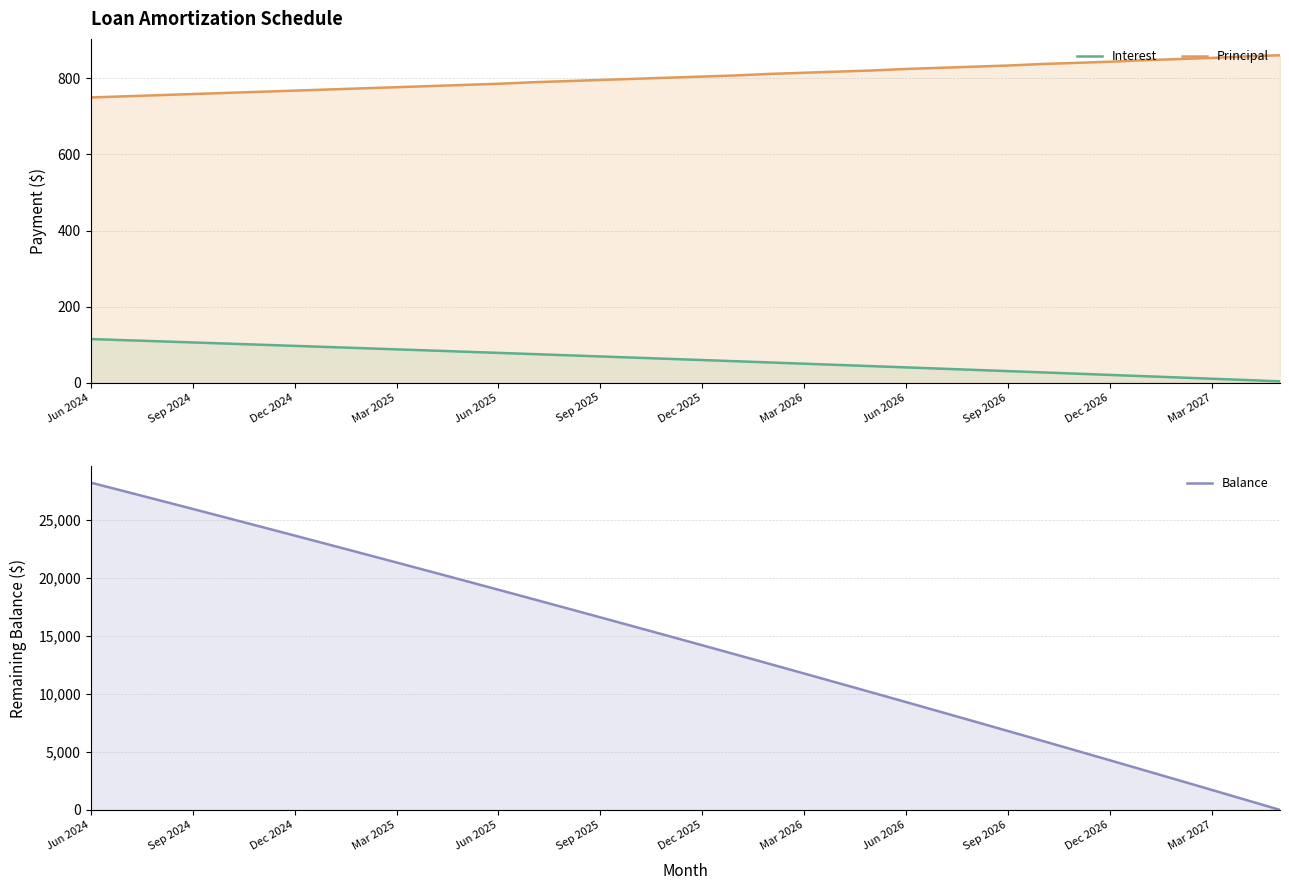

Count the number of categories in the chart.

36